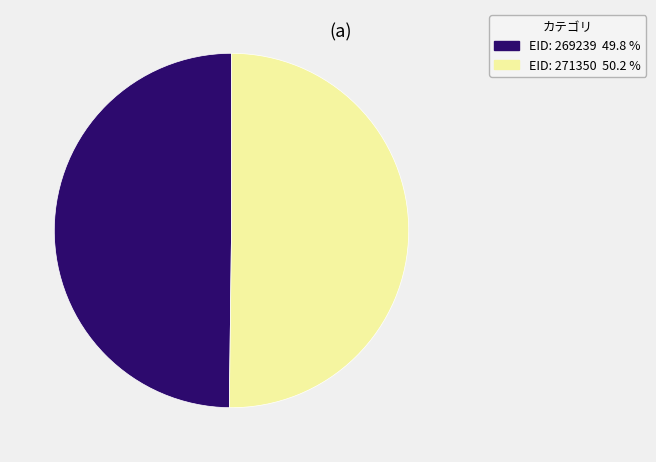

How many segments does this pie chart have?

2